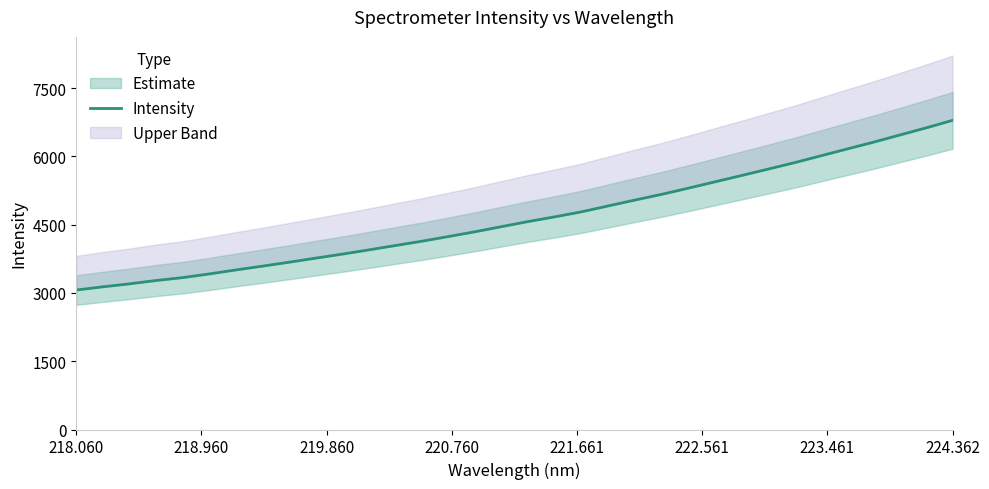

True or false: there are more than 0 points higher than both neighbors.

False